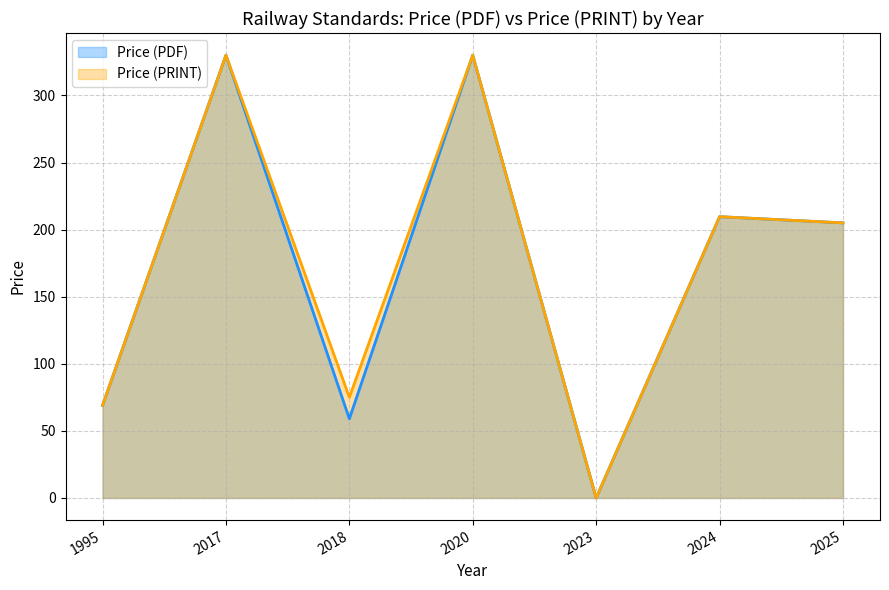

Which category has the lowest value across all series?

2023